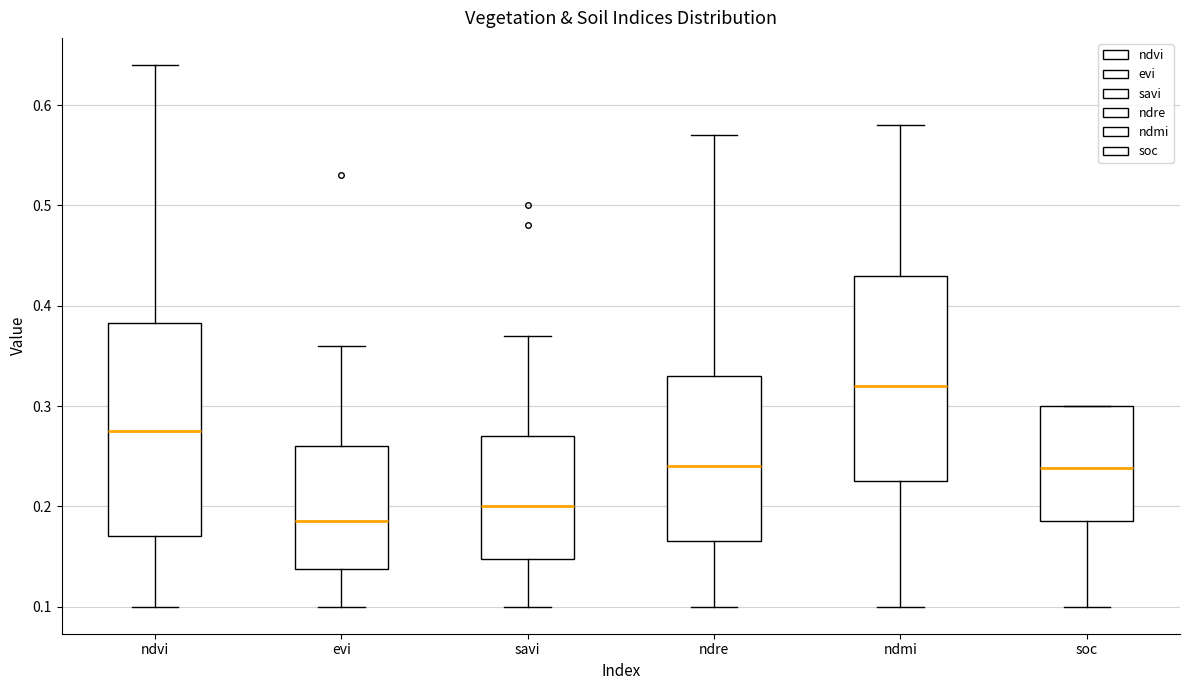

Where is the lower edge of the box for evi on the y-axis? The values are not printed on the chart, so give them approximately, as read against the axis.

0.14